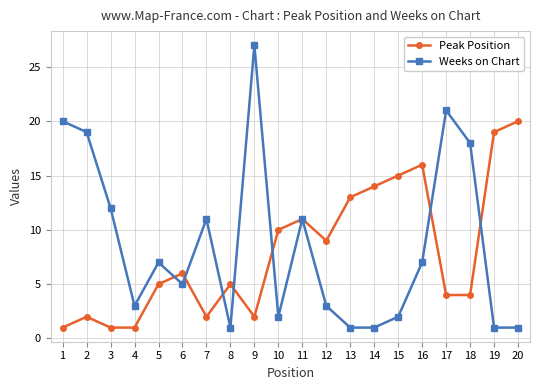

The Weeks on Chart series shows 3 at 4. True or false?

True